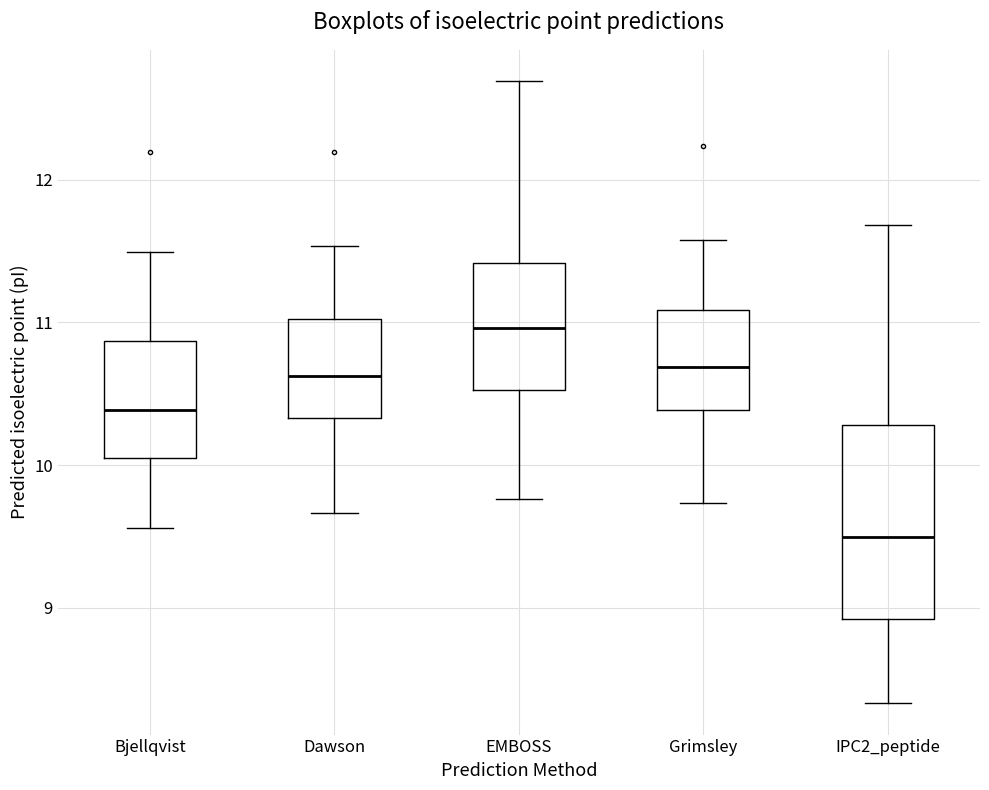

Reading left to right, transcribe this box plot: for each box, give where its median line is, the range the box spans, and where its two whiskers end, as read against the y-axis. The values are not printed on the chart, so give them approximately, as read against the axis.

Bjellqvist: median 10.4, box 10.1 to 10.9, whiskers 9.6 to 11.5
Dawson: median 10.6, box 10.3 to 11.0, whiskers 9.7 to 11.5
EMBOSS: median 11.0, box 10.5 to 11.4, whiskers 9.8 to 12.7
Grimsley: median 10.7, box 10.4 to 11.1, whiskers 9.7 to 11.6
IPC2_peptide: median 9.5, box 8.9 to 10.3, whiskers 8.3 to 11.7